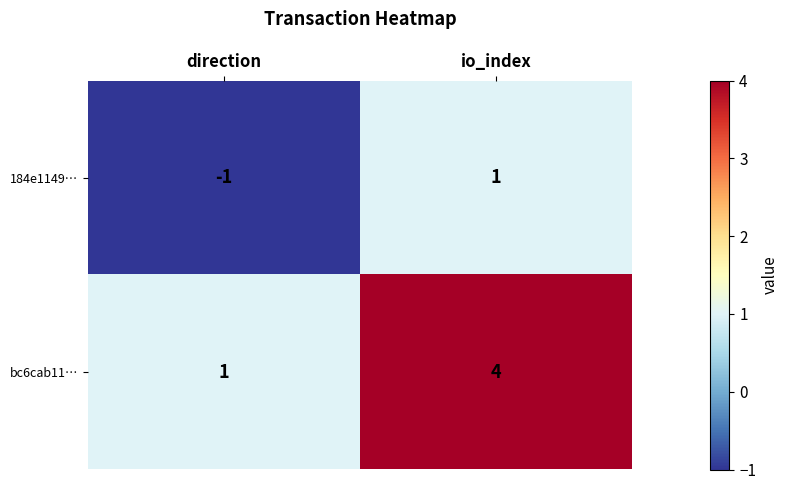

Is it true that bc6cab11… equals 2 at io_index?

False